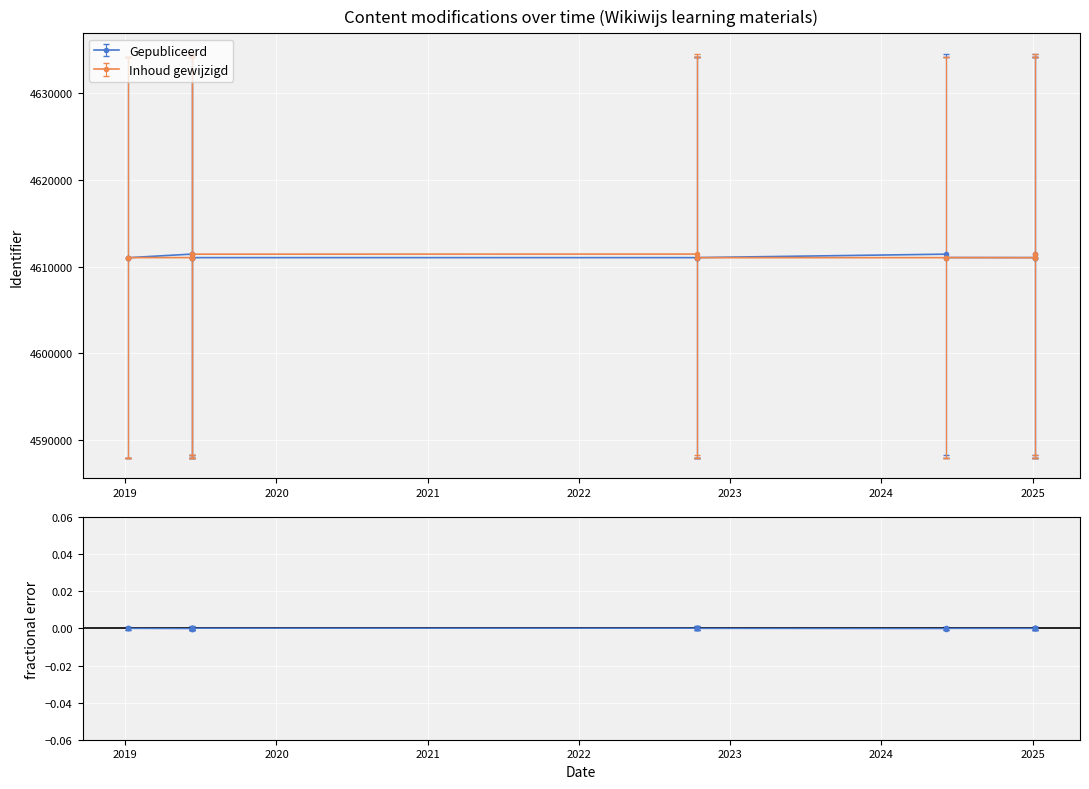

Where is Inhoud gewijzigd nearest to the value 4611220?

2022-10-13